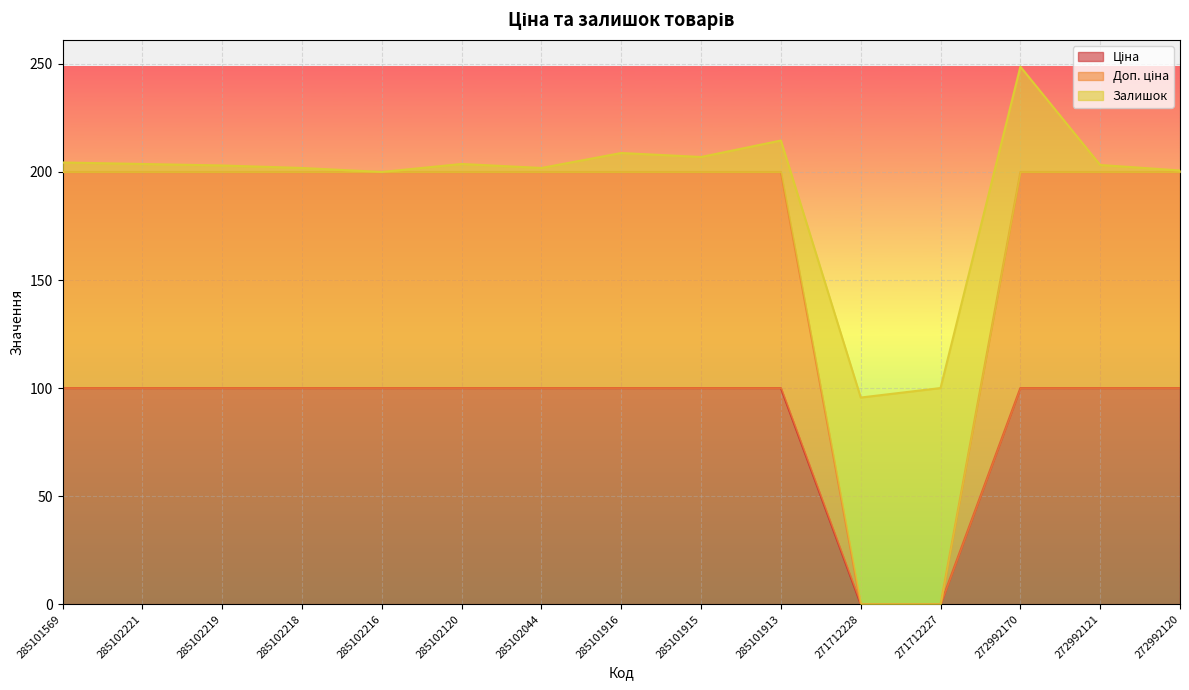

The Ціна series shows 41 at 272992121. True or false?

False